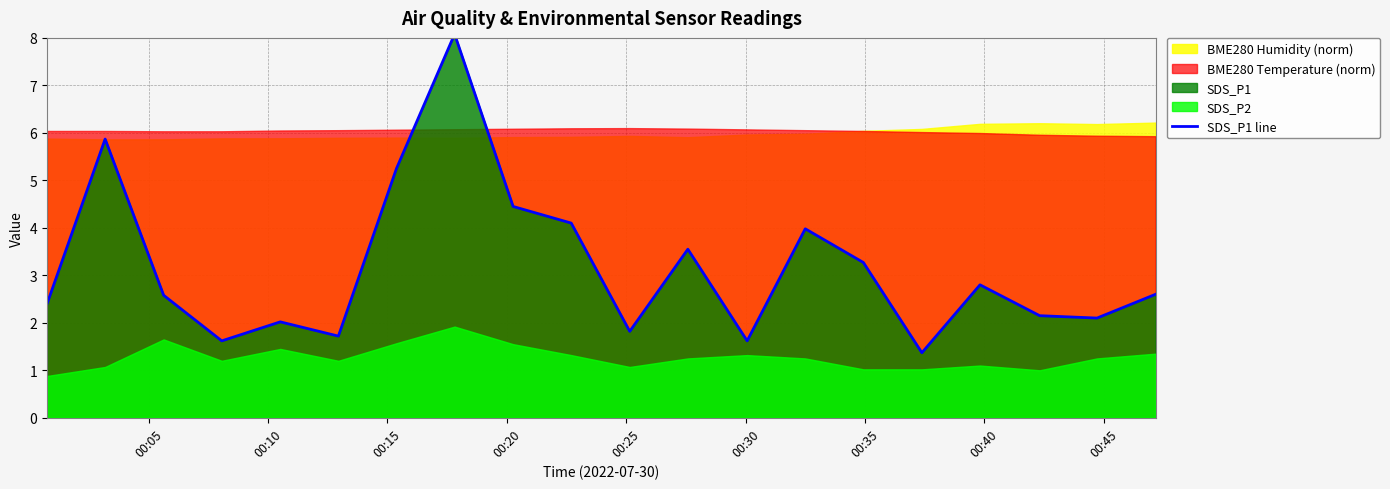

What is the label of the 6th point from the left?

00:30